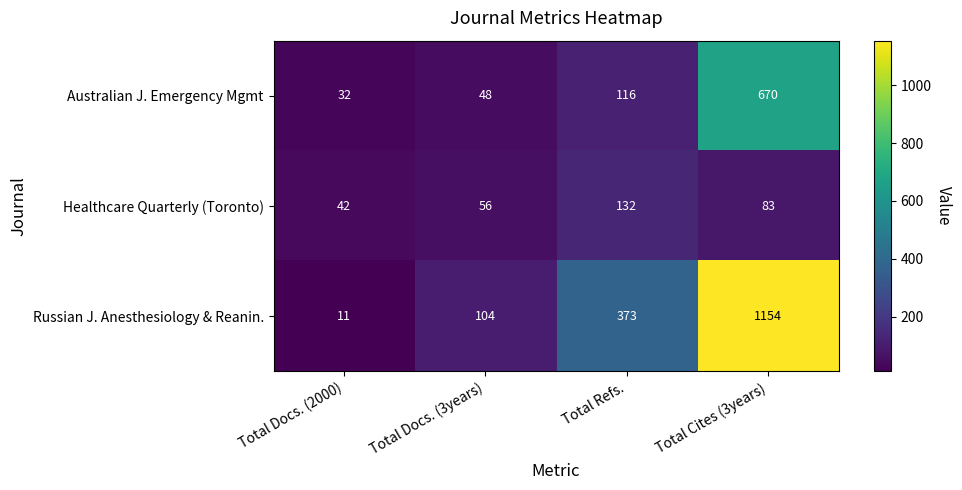

Rank the series by their average value, from highest to lowest.

Russian J. Anesthesiology & Reanin., Australian J. Emergency Mgmt, Healthcare Quarterly (Toronto)